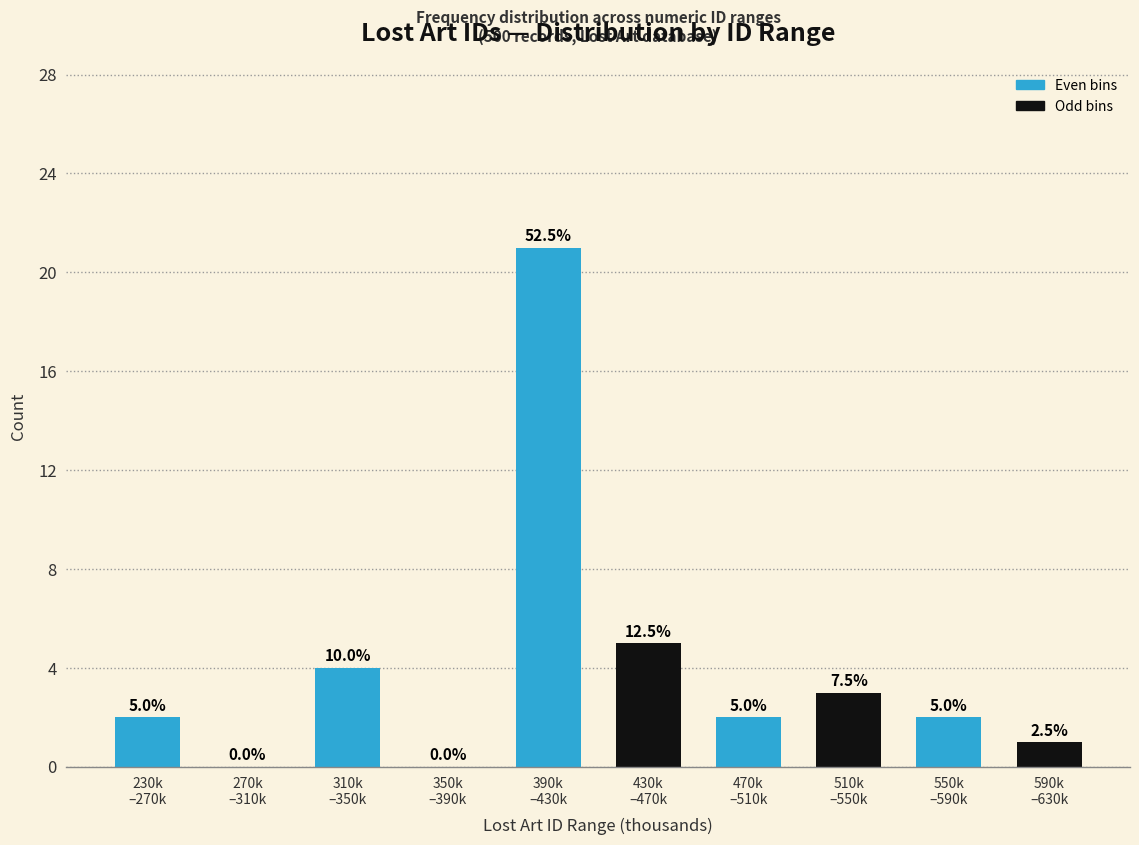

What is the greatest value displayed?

21